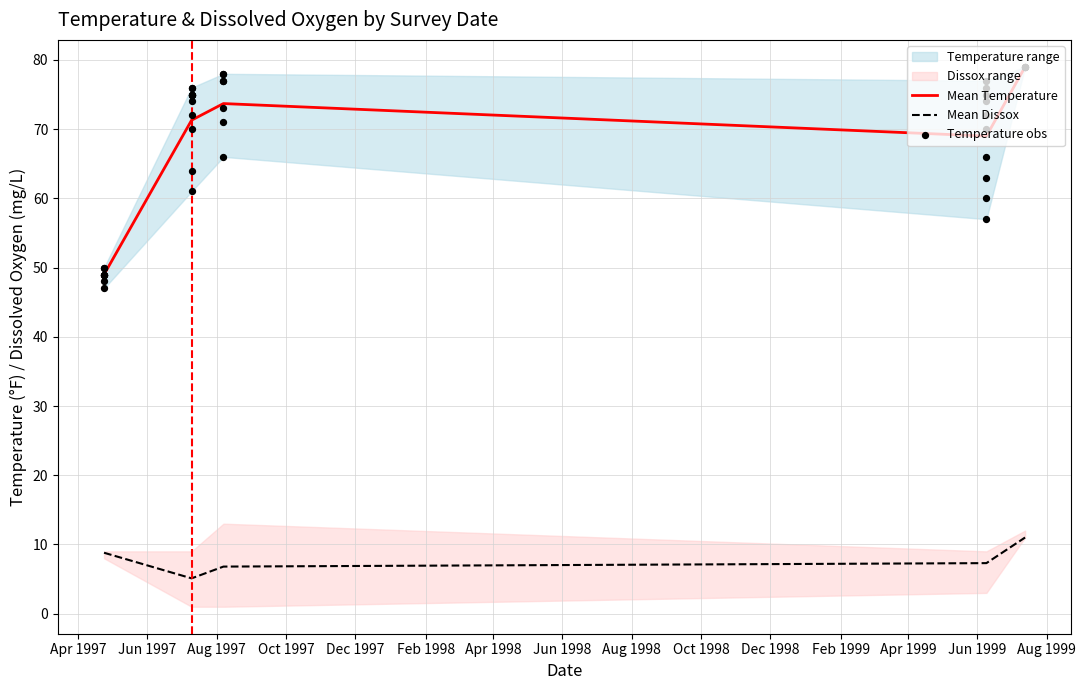

Which series contains the highest Y value?

Mean Temperature